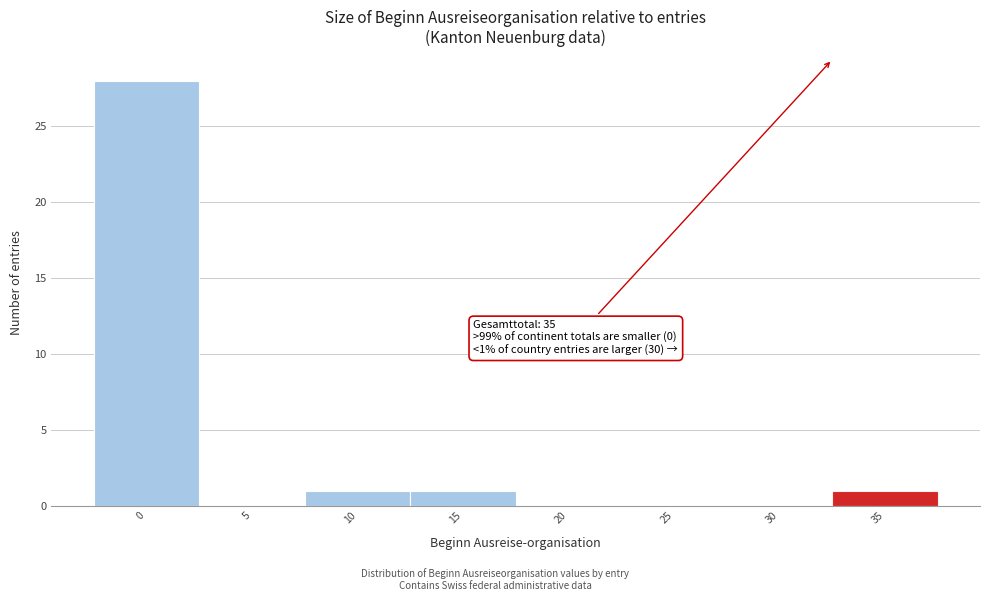

Reading left to right, transcribe all the data shown in this chart.

0=28	5=0	10=1	15=1	20=0	25=0	30=0	35=1